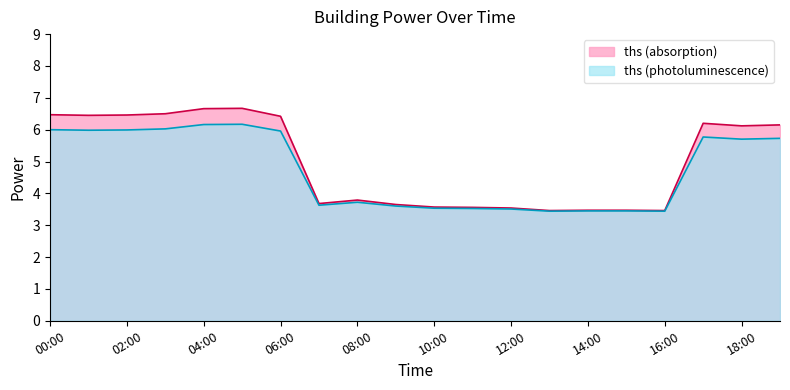

How many points are higher than both their immediate neighbors (excluding endpoints)?

3